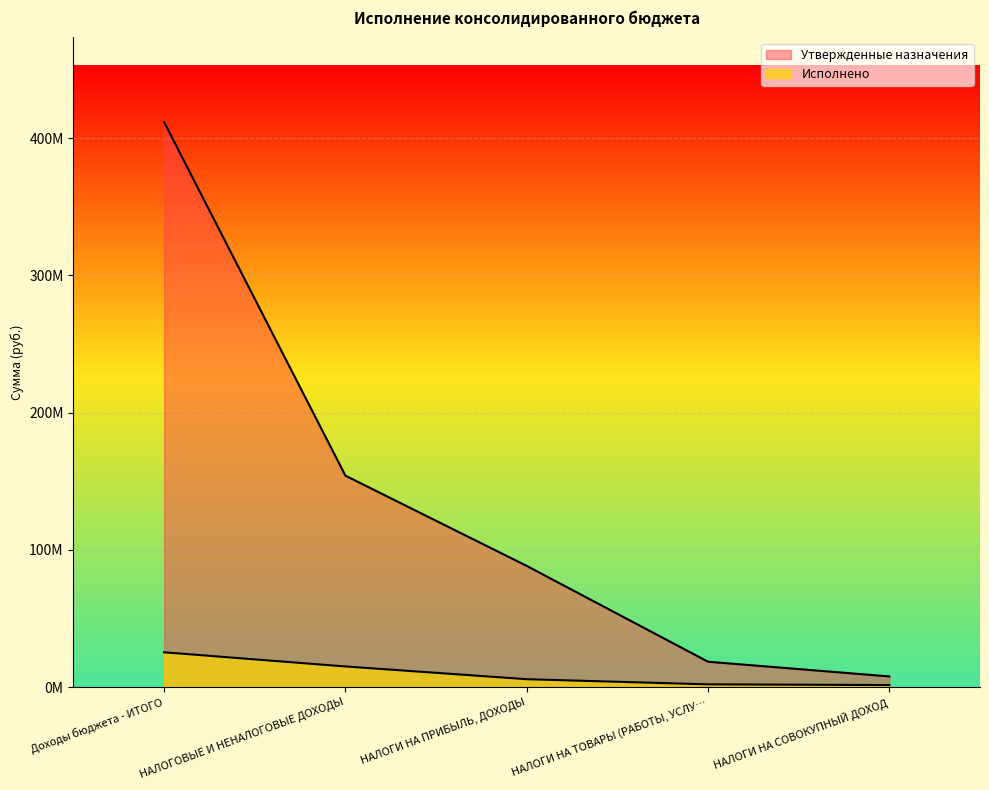

The Исполнено series shows 10430750.6 at Доходы бюджета - ИТОГО. True or false?

False